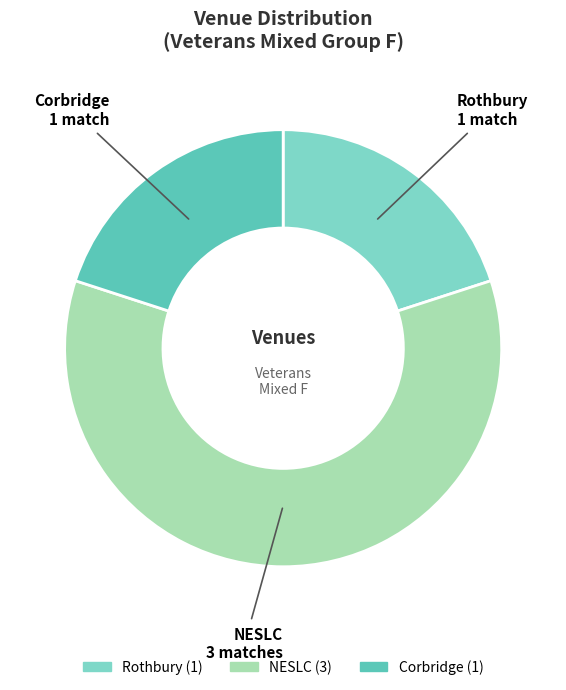

Is there any slice that represents more than half of the pie?

Yes